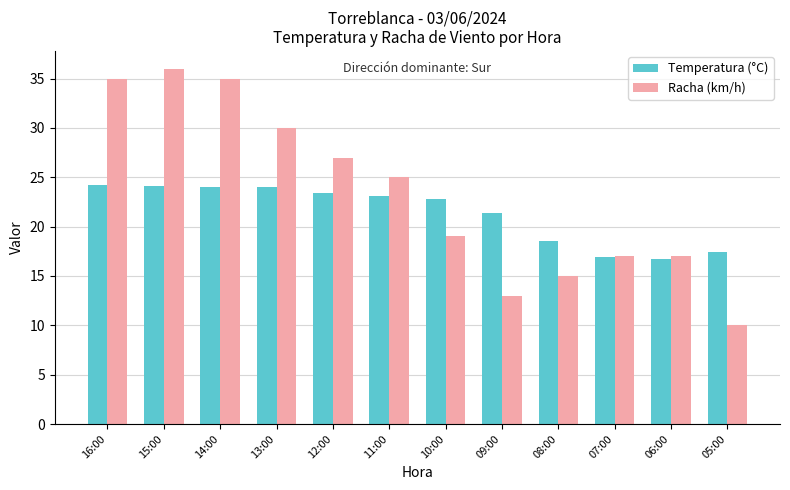

How many values in the Racha (km/h) series are below 25?

6